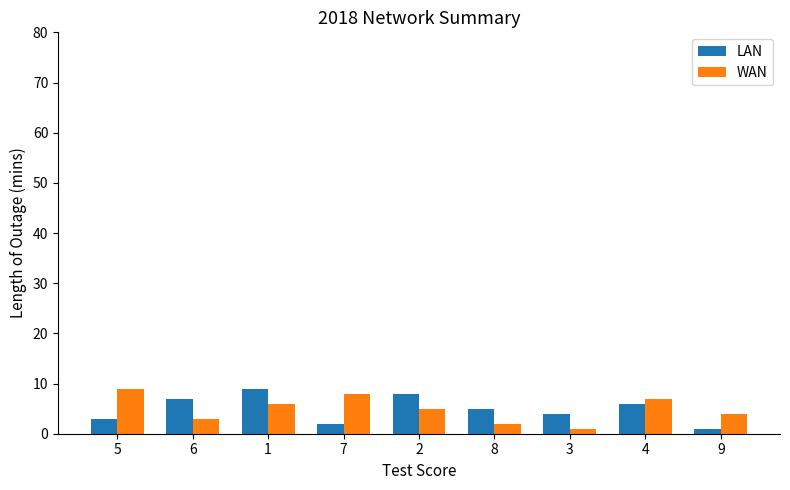

At which category is the sum across all series the highest?

1